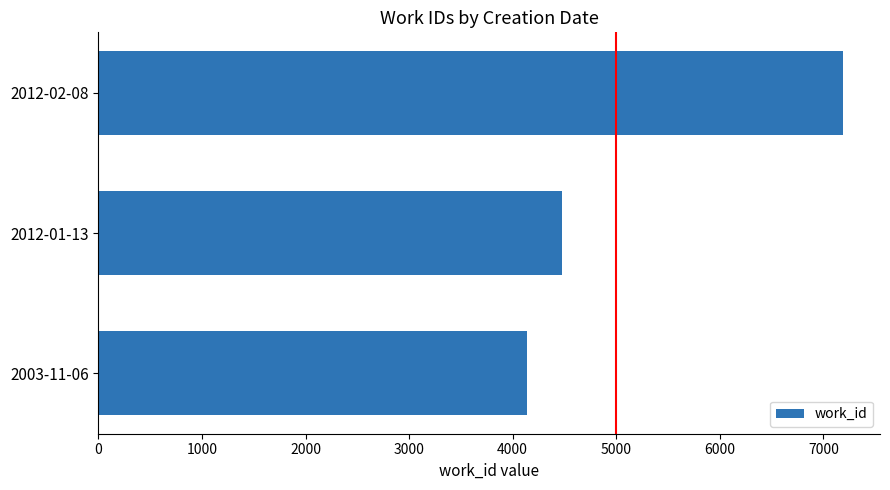

List the labels in order of value, largest first.

2012-02-08, 2012-01-13, 2003-11-06